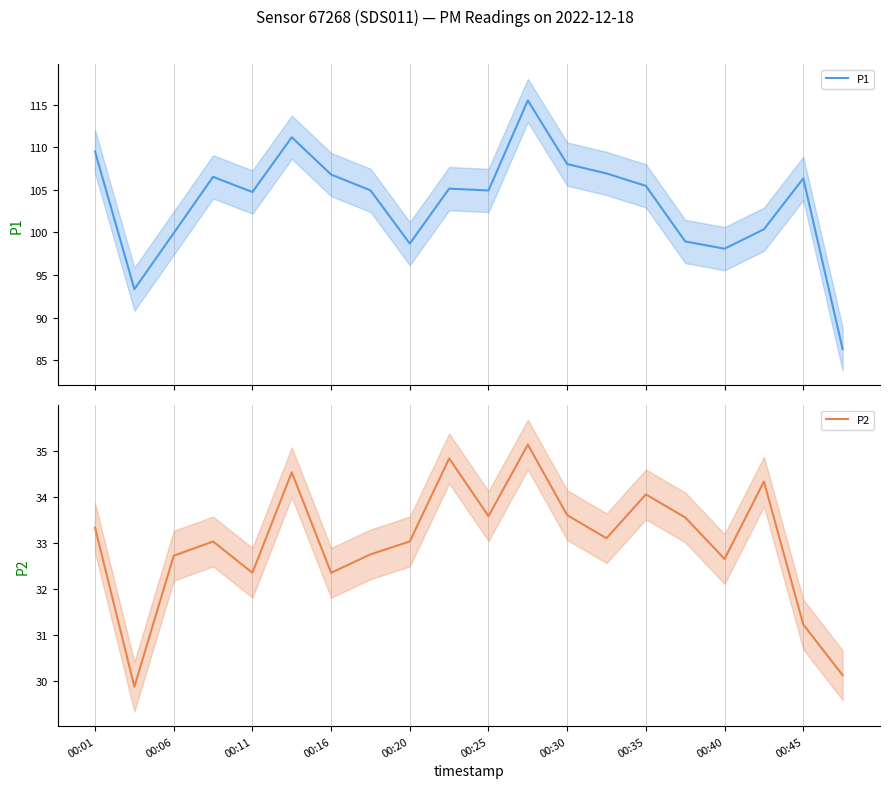

What is the difference between the maximum and minimum values in the P1 series?

29.2